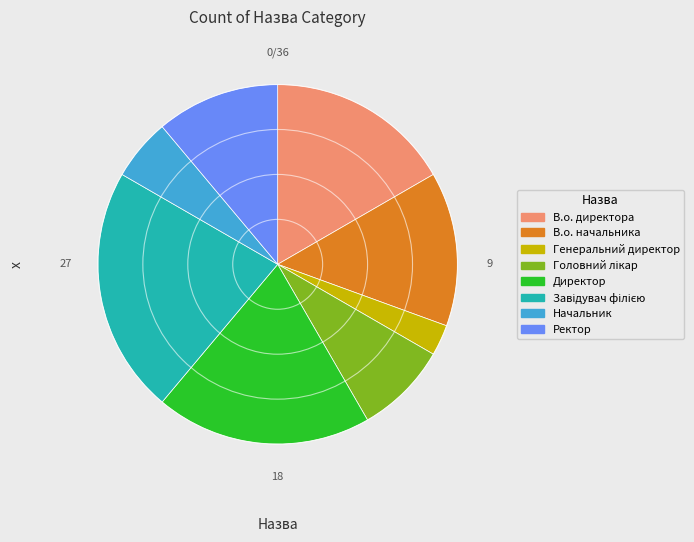

Is the sum of Начальник and Генеральний директор greater than half?

No